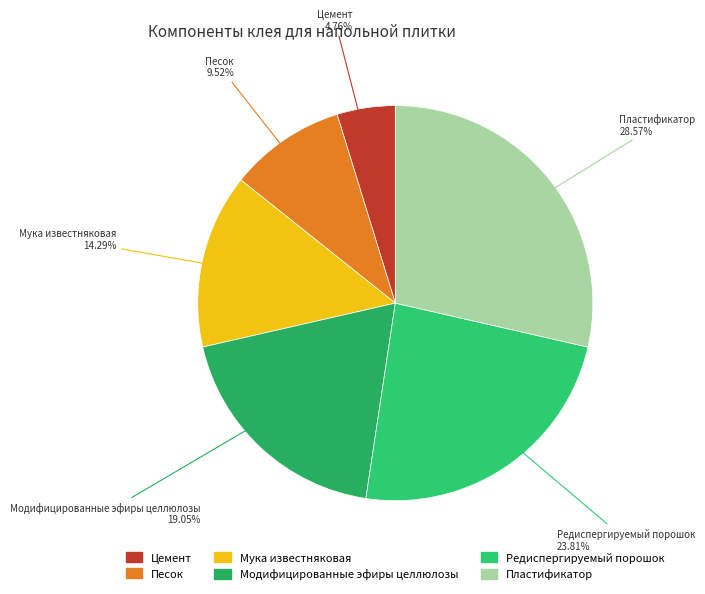

To the nearest percent, what is the combined percentage of Цемент and Редиспергируемый порошок?

29%